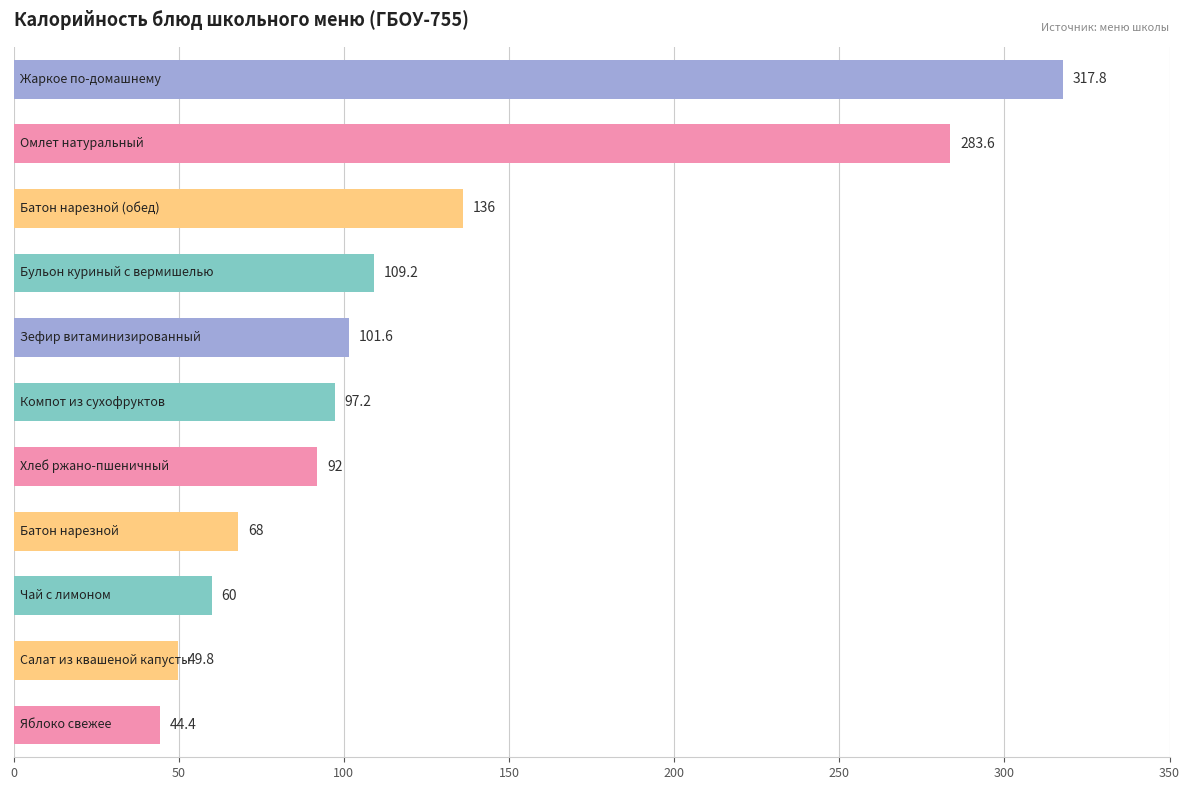

What is the difference between the second highest and second lowest values?

233.8